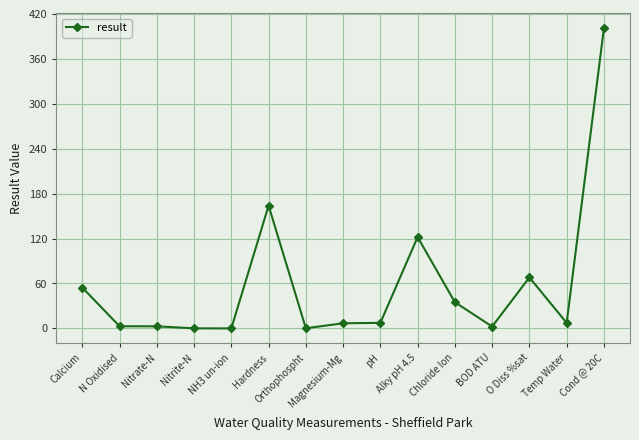

What is the greatest value displayed?

401.0